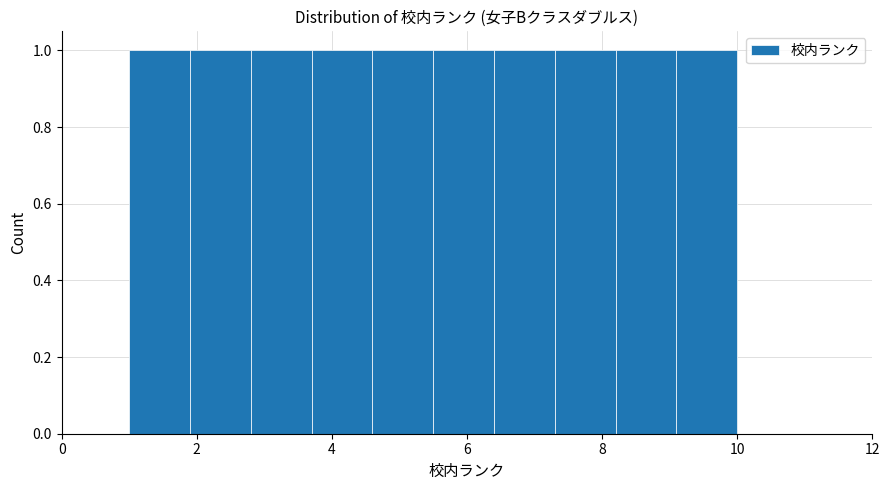

Reading left to right, transcribe this chart: for each bar, give the range it covers on the x-axis and its height. Neither the bar edges nor the heights are printed on the chart, so give them approximately, as read against the axes.

1.0 to 1.9: 1
1.9 to 2.8: 1
2.8 to 3.7: 1
3.7 to 4.6: 1
4.6 to 5.5: 1
5.5 to 6.4: 1
6.4 to 7.3: 1
7.3 to 8.2: 1
8.2 to 9.1: 1
9.1 to 10.0: 1